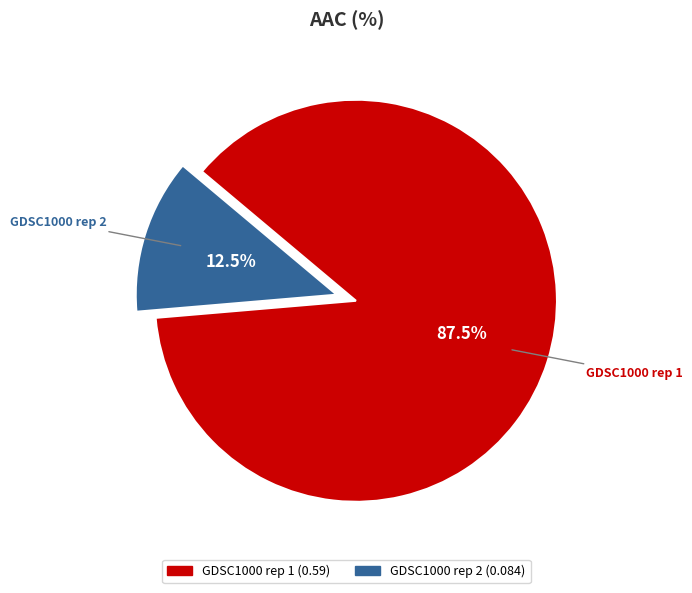

Is it true that GDSC1000 rep 1 is 82% of the pie?

False